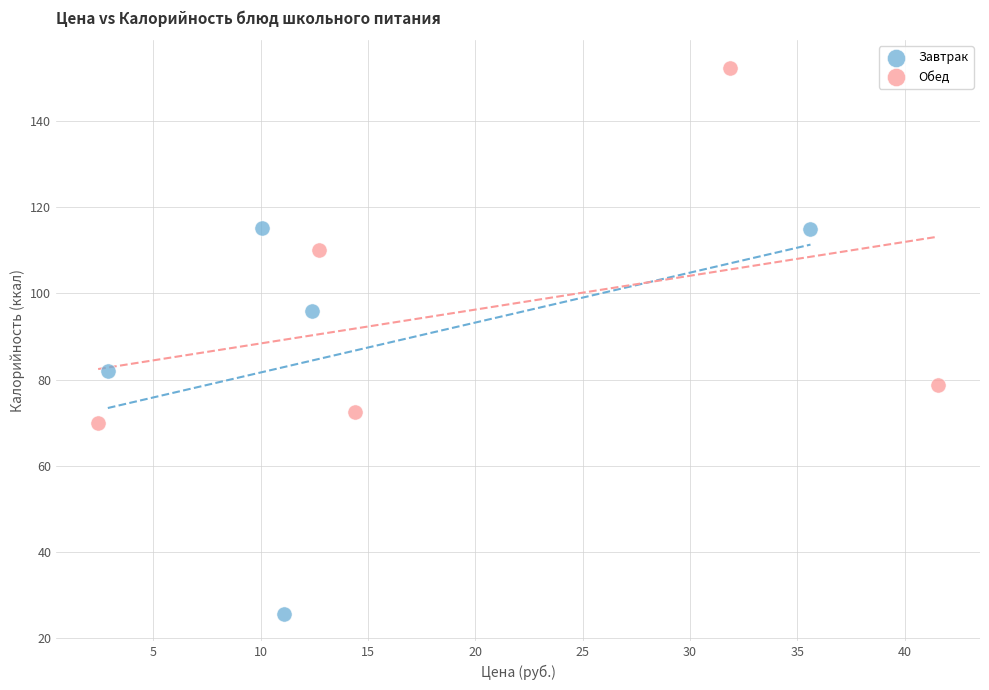

Which series reaches the maximum Y coordinate?

Обед